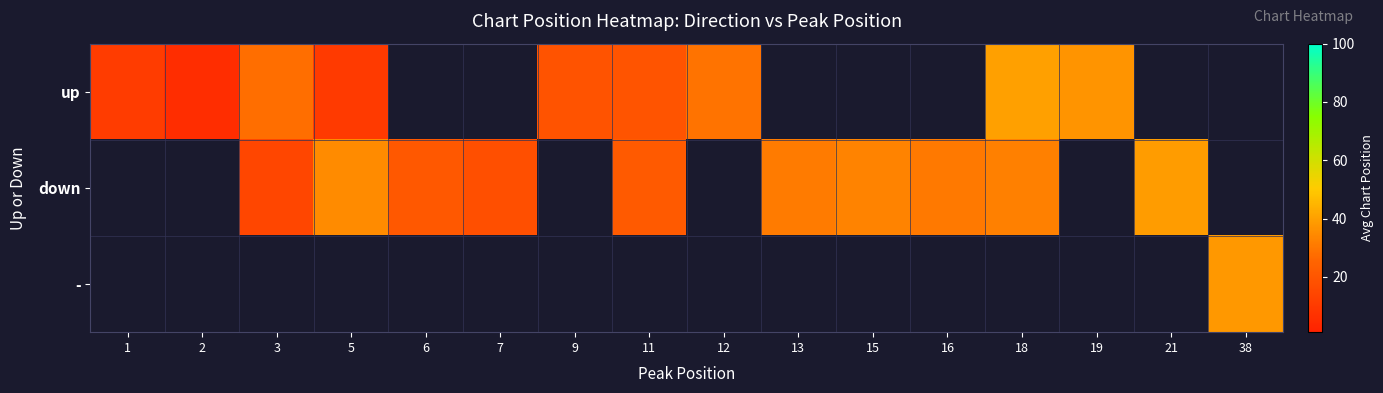

Which series has the widest spread of values?

up